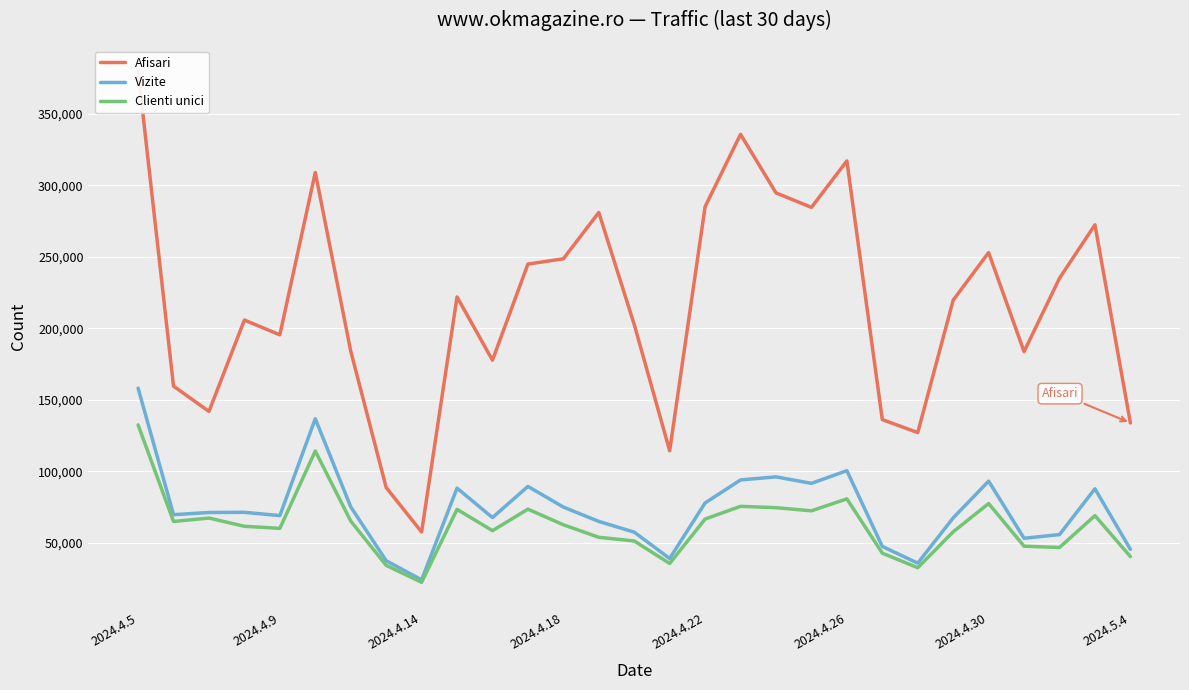

The value of Vizite at 2024.4.5 is 158154. True or false?

True